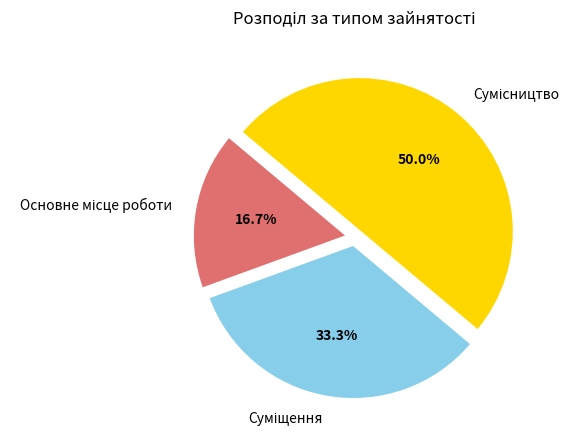

Which has a higher value, Сумісництво or Основне місце роботи?

Сумісництво